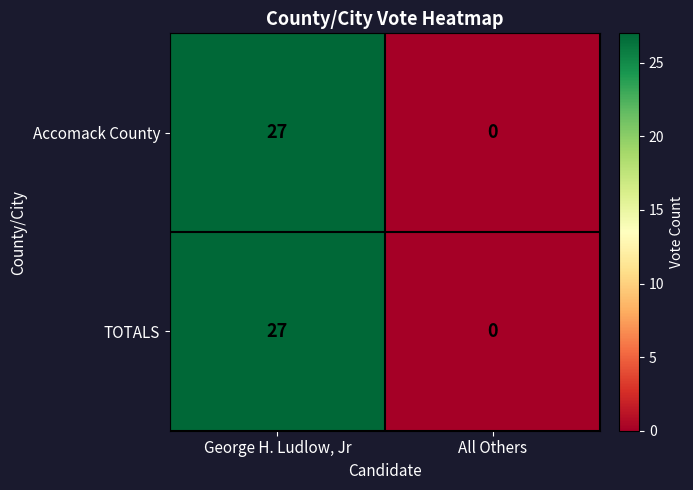

Rank the categories by TOTALS value from lowest to highest.

All Others, George H. Ludlow, Jr